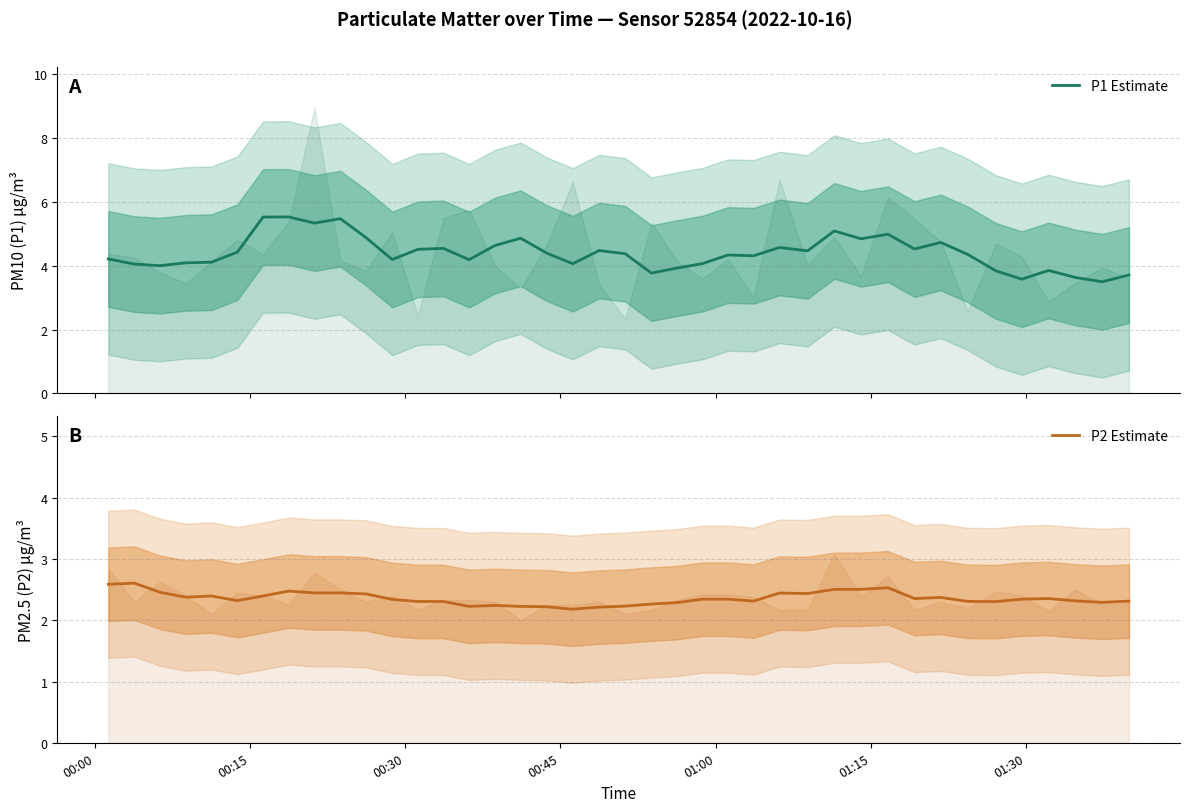

Reading left to right, what are all the values shown in this chart?

P1 Estimate: 4.2	4.1	4.0	4.1	4.1	4.4	5.5	5.5	5.3	5.5	4.9	4.2	4.5	4.5	4.2	4.6	4.9	4.4	4.1	4.5	4.4	3.8	3.9	4.1	4.3	4.3	4.6	4.5	5.1	4.8	5.0	4.5	4.7	4.4	3.8	3.6	3.9	3.6	3.5	3.7
P2 Estimate: 2.6	2.6	2.5	2.4	2.4	2.3	2.4	2.5	2.4	2.4	2.4	2.3	2.3	2.3	2.2	2.2	2.2	2.2	2.2	2.2	2.2	2.3	2.3	2.3	2.3	2.3	2.4	2.4	2.5	2.5	2.5	2.4	2.4	2.3	2.3	2.3	2.4	2.3	2.3	2.3